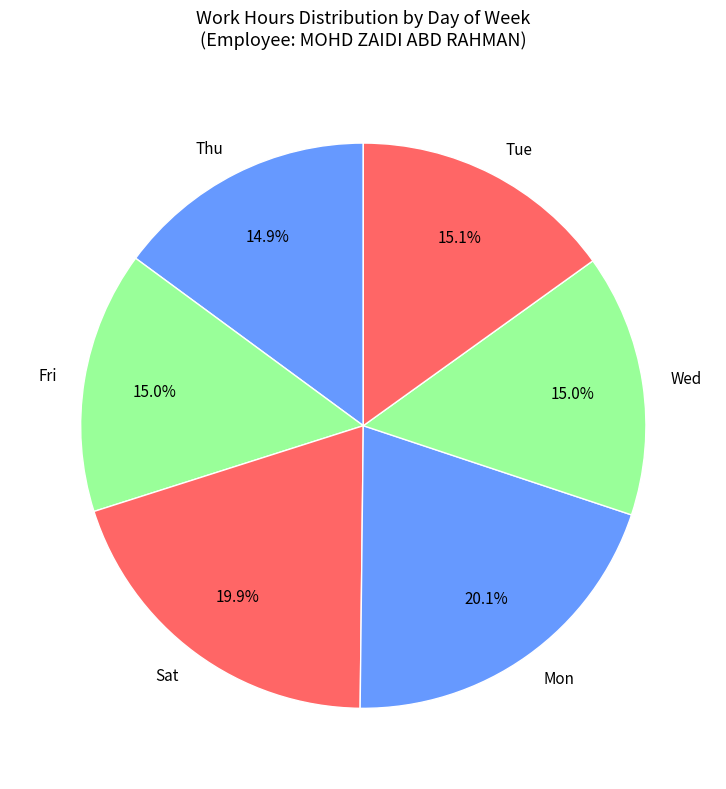

Is Tue the majority of the pie?

No